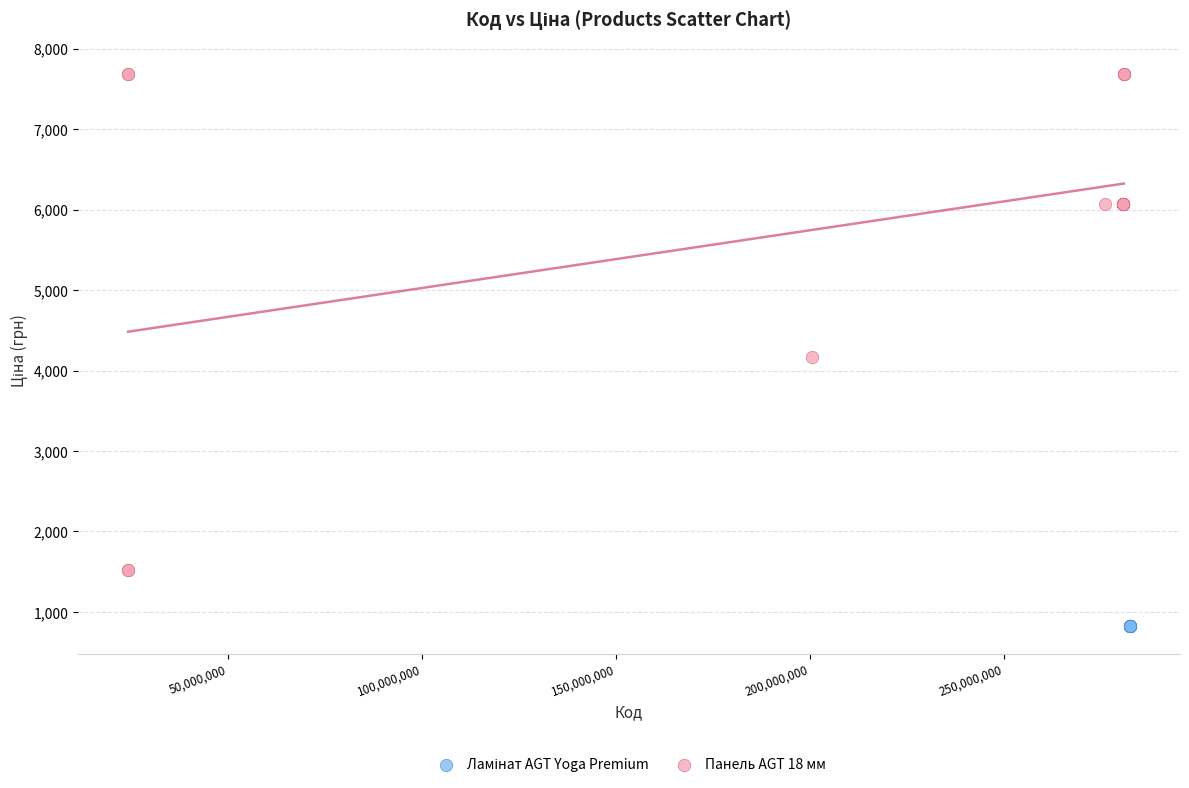

Which series contains the highest Y value?

Панель AGT 18 мм